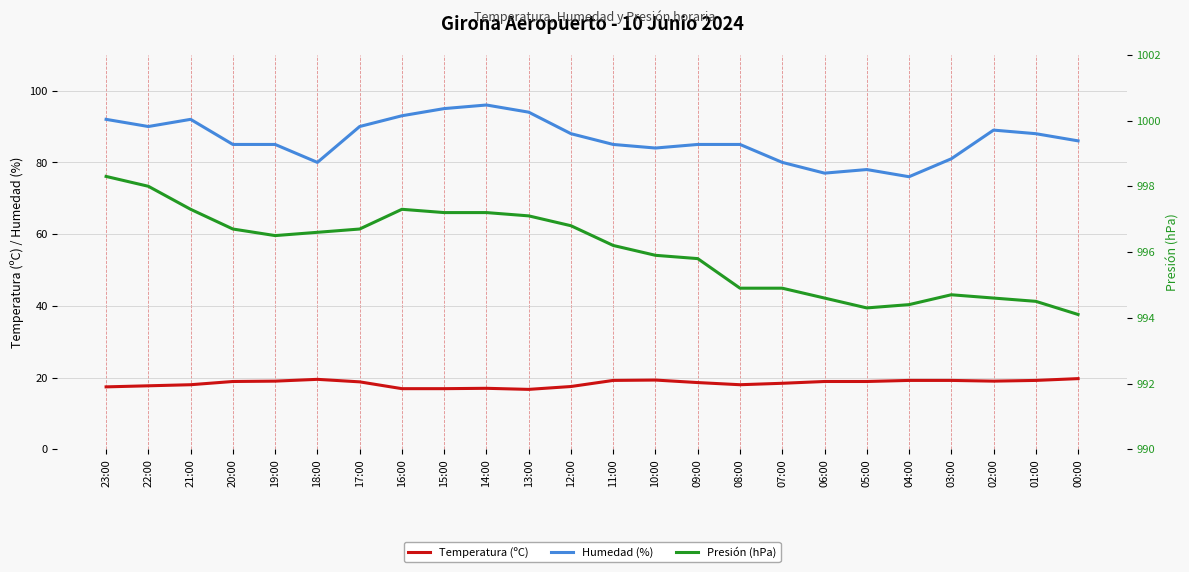

What are all the series names shown in the legend?

Temperatura (ºC), Humedad (%), Presión (hPa)